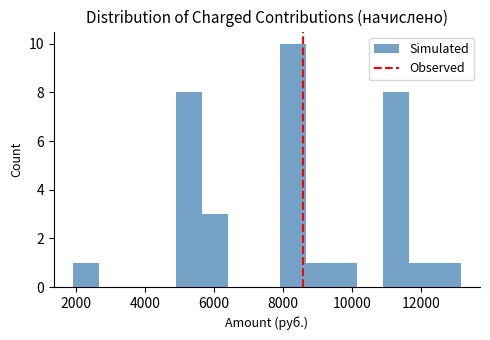

Read against the x-axis, roughly where is the centre of the tallest bar?

8200